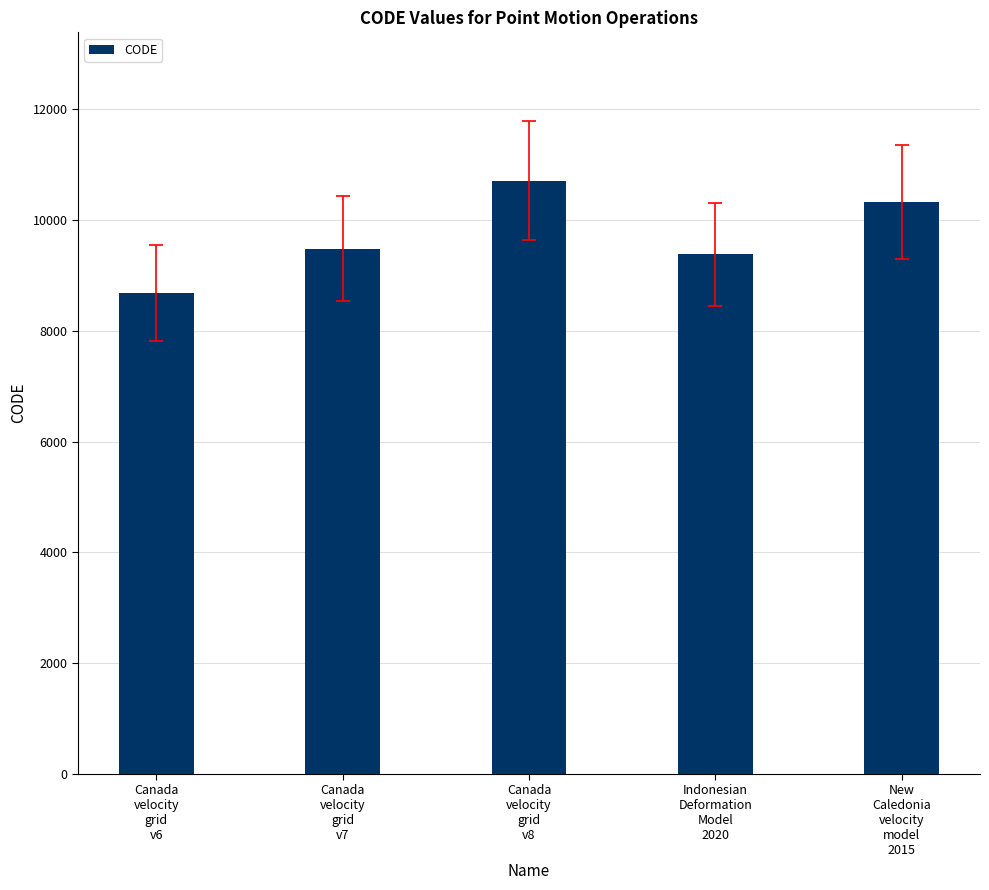

Between Indonesian
Deformation
Model
2020 and Canada
velocity
grid
v6, which is larger?

Indonesian
Deformation
Model
2020